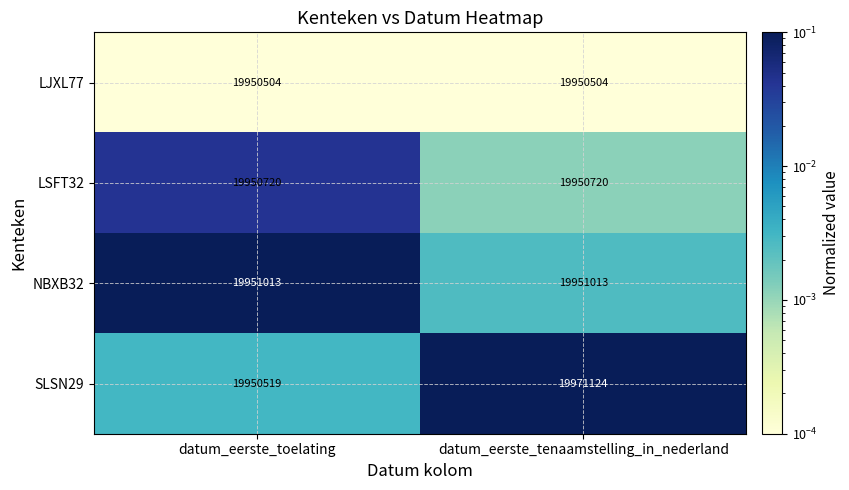

Is the value of LSFT32 at datum_eerste_toelating greater than the value of SLSN29 at datum_eerste_tenaamstelling_in_nederland?

No